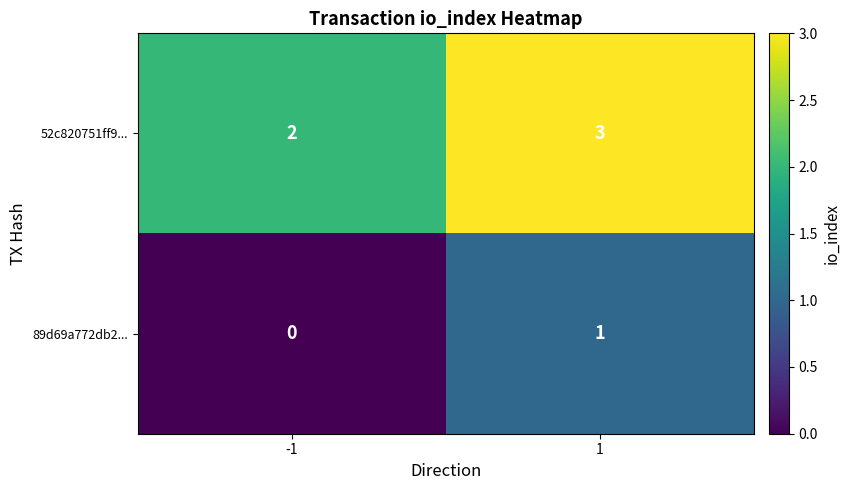

What is the sum of the 52c820751ff9... values at -1 and 1?

5